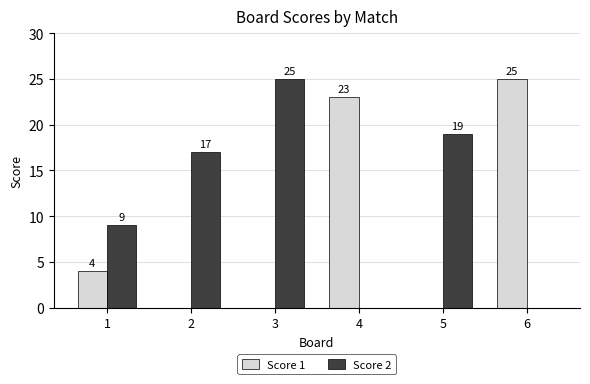

Count the number of categories in the chart.

6